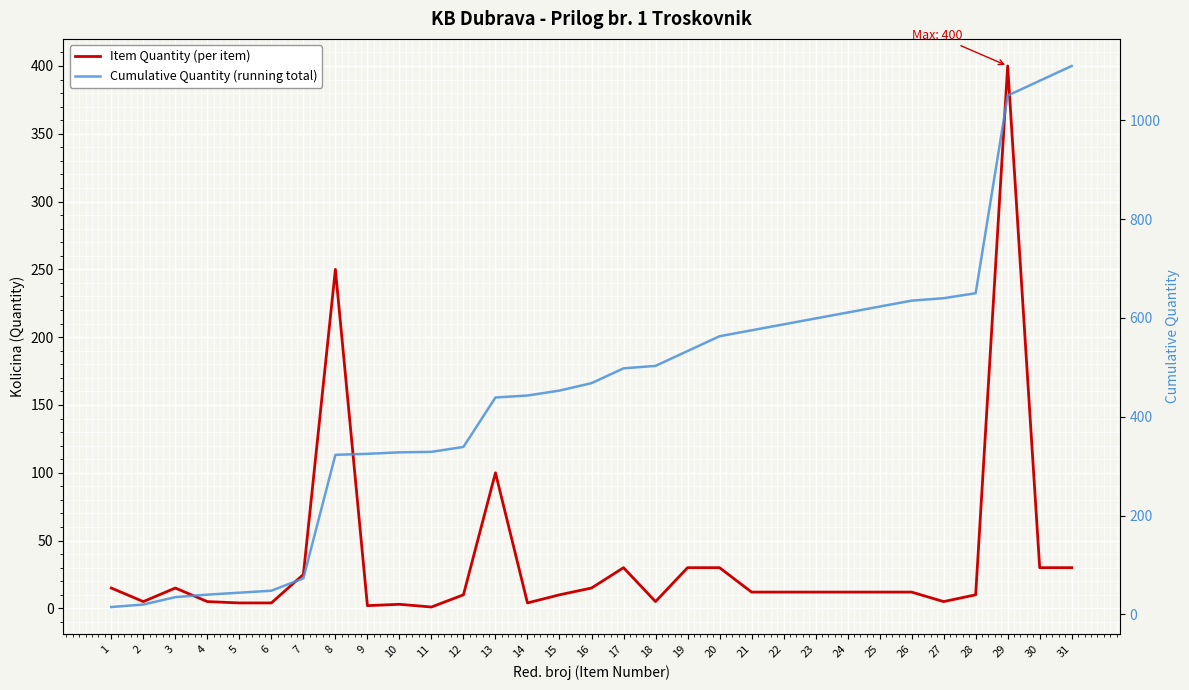

Reading left to right, list all the values displayed in this chart.

Item Quantity (per item): 15	5	15	5	4	4	25	250	2	3	1	10	100	4	10	15	30	5	30	30	12	12	12	12	12	12	5	10	400	30	30
Cumulative Quantity (running total): 15	20	35	40	44	48	73	323	325	328	329	339	439	443	453	468	498	503	533	563	575	587	599	611	623	635	640	650	1050	1080	1110